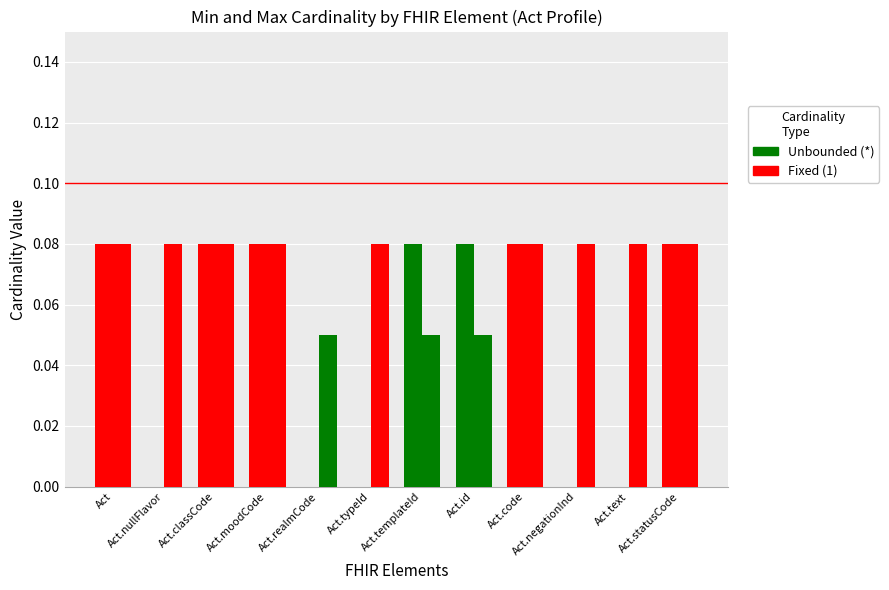

What is the label of the 5th bar from the left?

Act.realmCode